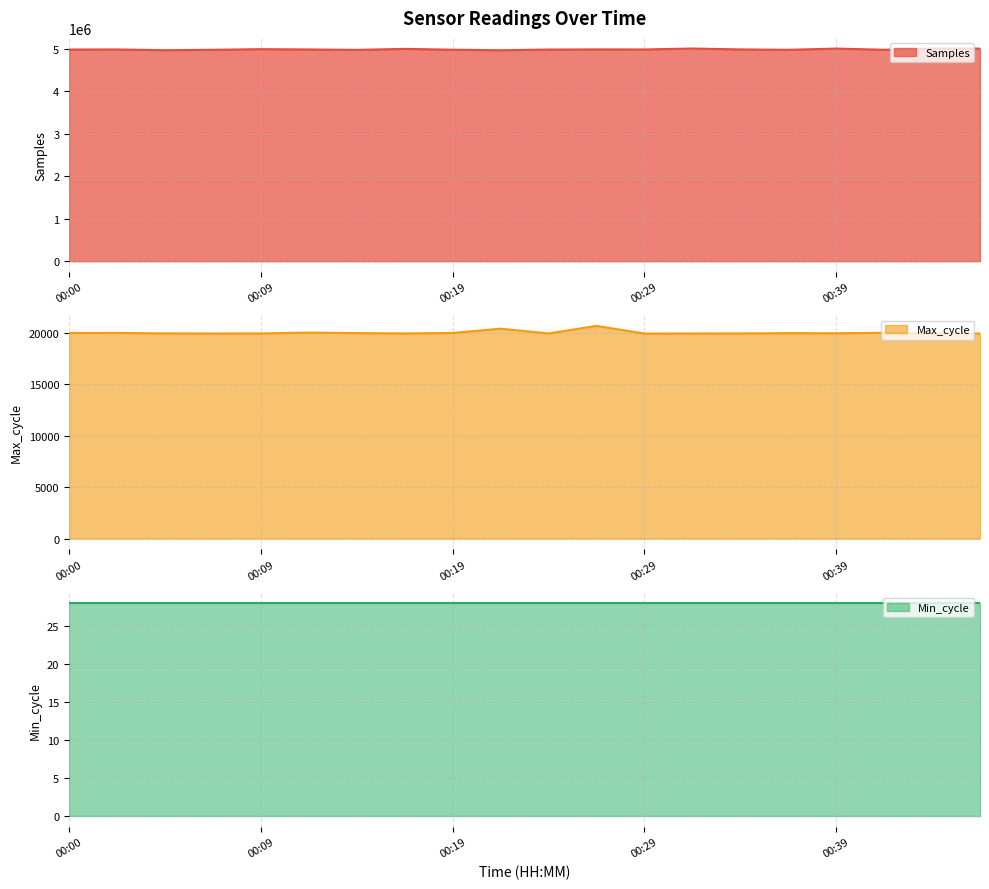

True or false: Min_cycle line and Max_cycle line intersect in this chart.

False